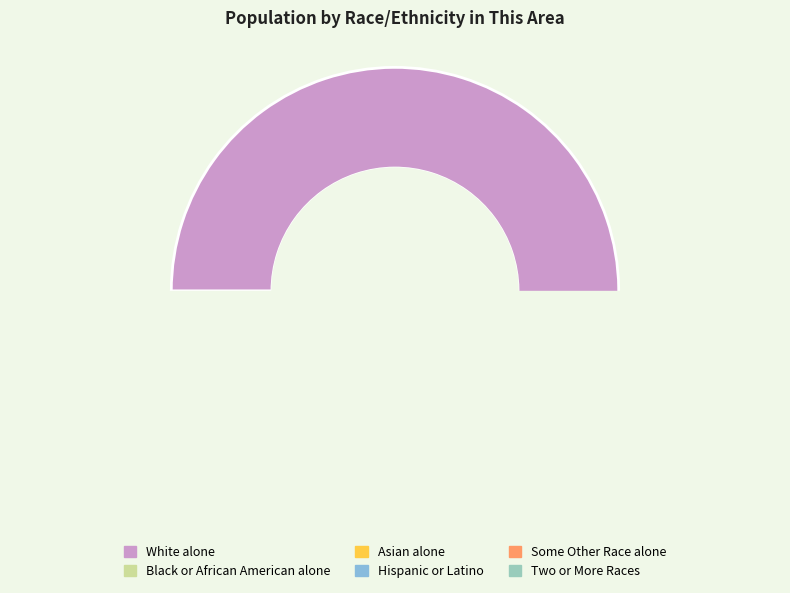

To the nearest percent, what is the difference between the Some Other Race alone and Two or More Races slice percentages?

1%